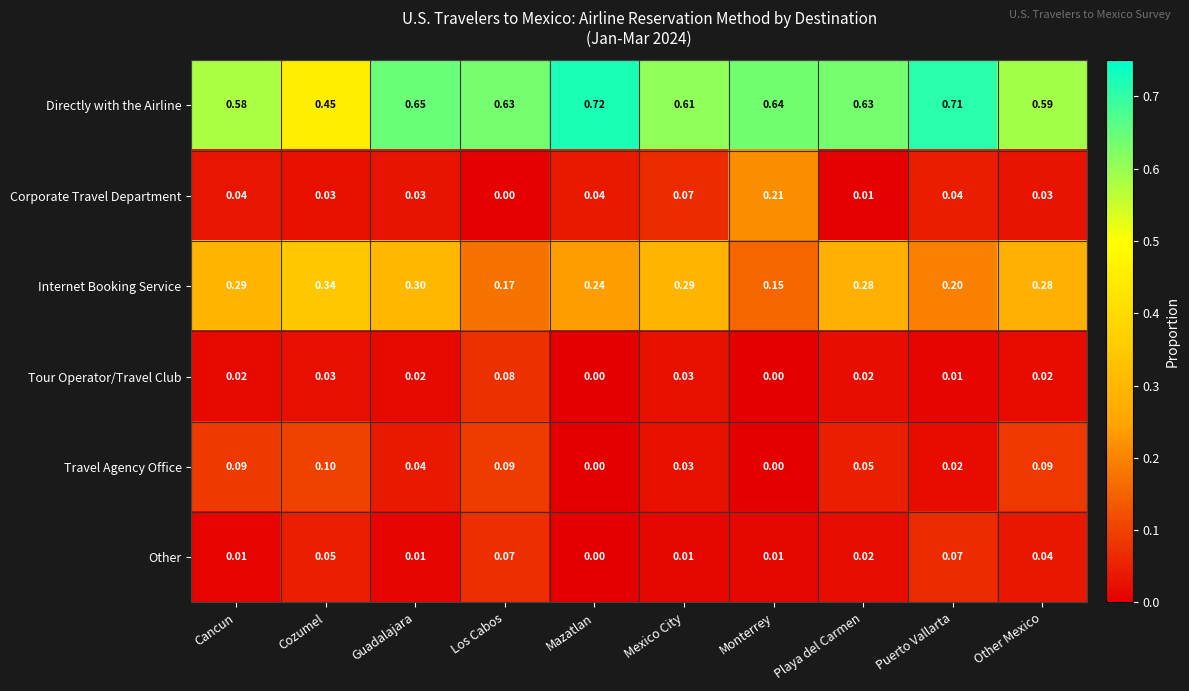

Which category has the highest value in the Tour Operator/Travel Club series?

Los Cabos